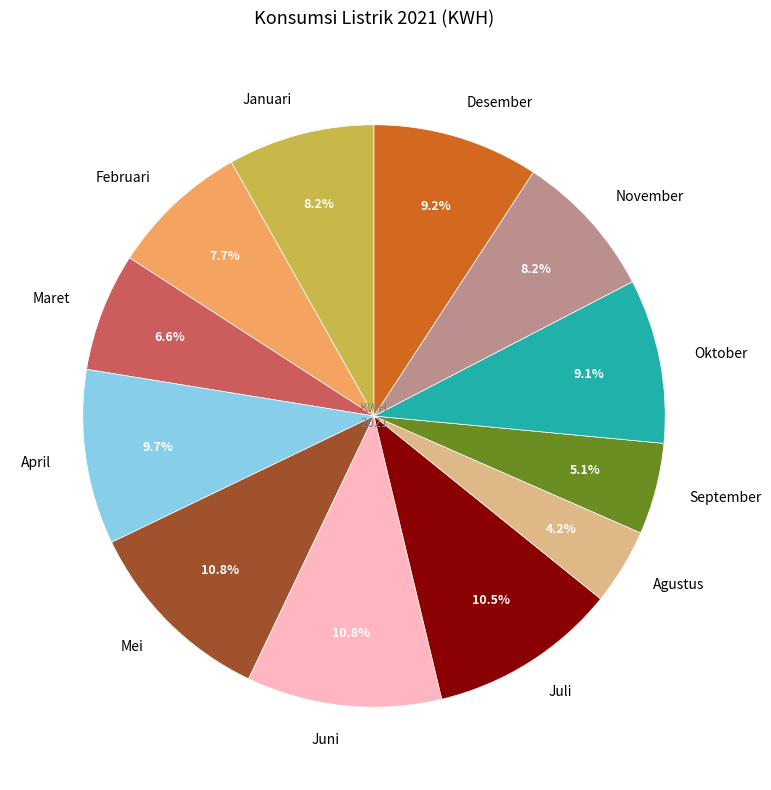

Does any single category account for the majority?

No